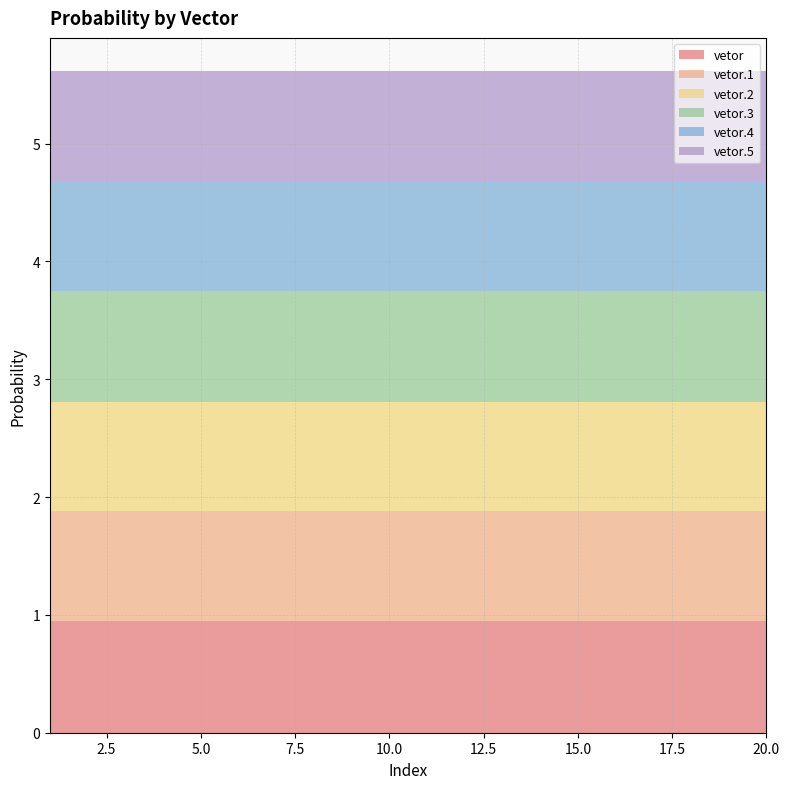

Reading left to right, transcribe all the data shown in this chart.

vetor: 1=0.9	2=0.9	3=0.9	4=0.9	5=0.9	6=0.9	7=0.9	8=0.9	9=0.9	10=0.9	11=0.9	12=0.9	13=0.9	14=0.9	15=0.9	16=0.9	17=0.9	18=0.9	19=0.9	20=0.9
vetor.1: 1=0.9	2=0.9	3=0.9	4=0.9	5=0.9	6=0.9	7=0.9	8=0.9	9=0.9	10=0.9	11=0.9	12=0.9	13=0.9	14=0.9	15=0.9	16=0.9	17=0.9	18=0.9	19=0.9	20=0.9
vetor.2: 1=0.9	2=0.9	3=0.9	4=0.9	5=0.9	6=0.9	7=0.9	8=0.9	9=0.9	10=0.9	11=0.9	12=0.9	13=0.9	14=0.9	15=0.9	16=0.9	17=0.9	18=0.9	19=0.9	20=0.9
vetor.3: 1=0.9	2=0.9	3=0.9	4=0.9	5=0.9	6=0.9	7=0.9	8=0.9	9=0.9	10=0.9	11=0.9	12=0.9	13=0.9	14=0.9	15=0.9	16=0.9	17=0.9	18=0.9	19=0.9	20=0.9
vetor.4: 1=0.9	2=0.9	3=0.9	4=0.9	5=0.9	6=0.9	7=0.9	8=0.9	9=0.9	10=0.9	11=0.9	12=0.9	13=0.9	14=0.9	15=0.9	16=0.9	17=0.9	18=0.9	19=0.9	20=0.9
vetor.5: 1=0.9	2=0.9	3=0.9	4=0.9	5=0.9	6=0.9	7=0.9	8=0.9	9=0.9	10=0.9	11=0.9	12=0.9	13=0.9	14=0.9	15=0.9	16=0.9	17=0.9	18=0.9	19=0.9	20=0.9